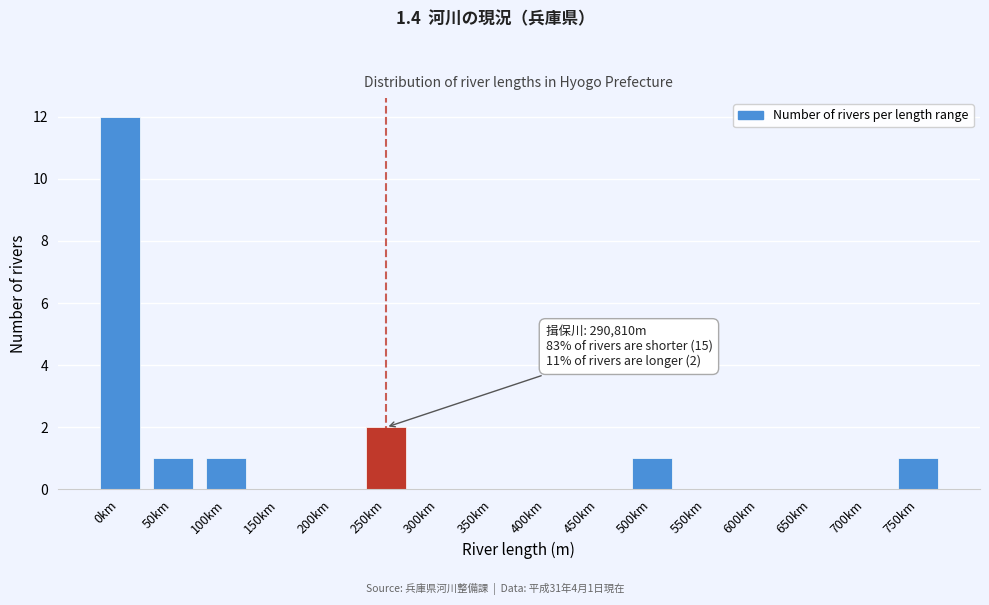

Reading left to right, list all the values displayed in this chart.

0km=12	50km=1	100km=1	150km=0	200km=0	250km=2	300km=0	350km=0	400km=0	450km=0	500km=1	550km=0	600km=0	650km=0	700km=0	750km=1